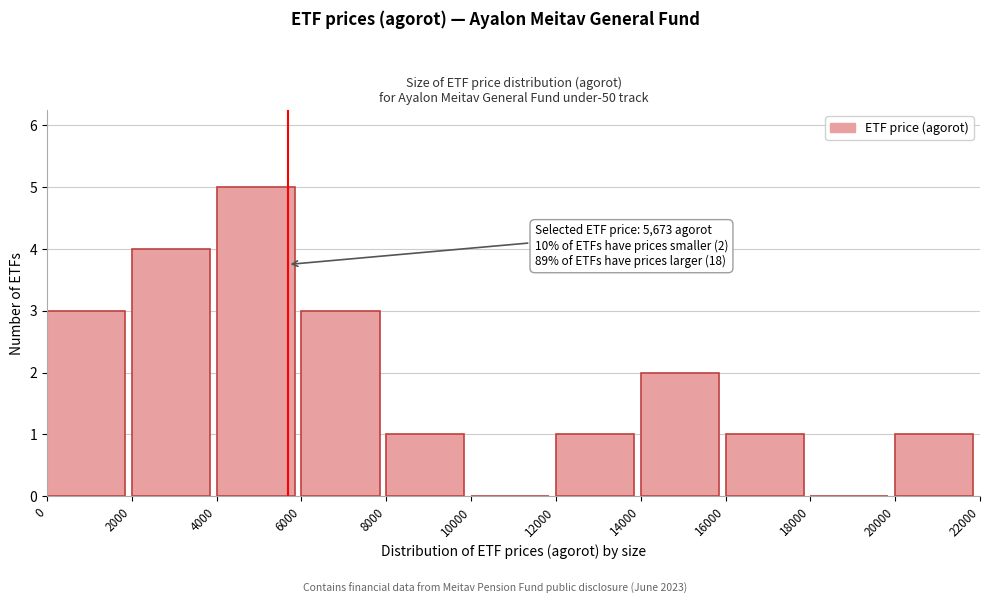

Over which range of the x-axis is the bar tallest?

4000 to 6000